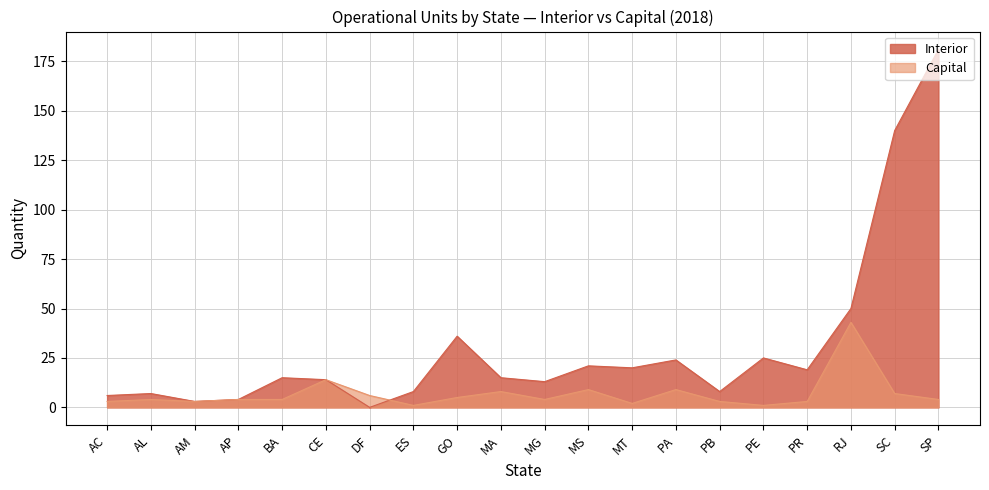

Rank the series by their average value, from highest to lowest.

Interior, Capital